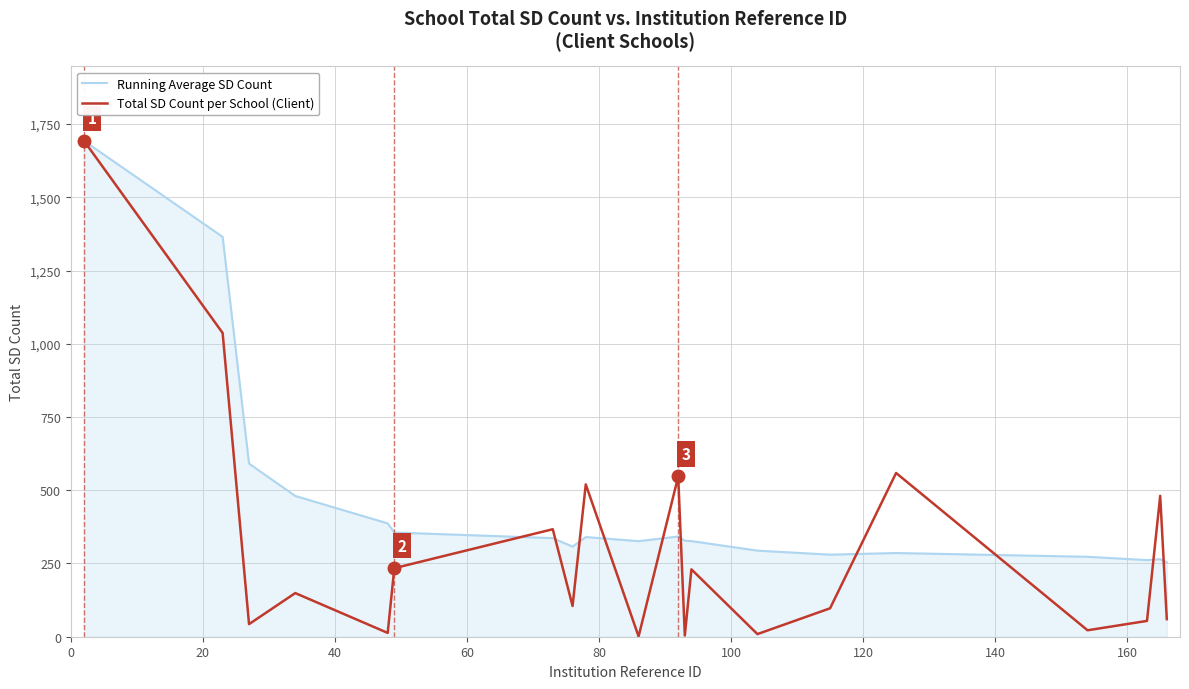

What is the difference between the maximum and minimum values in the Running Average SD Count series?

1438.8